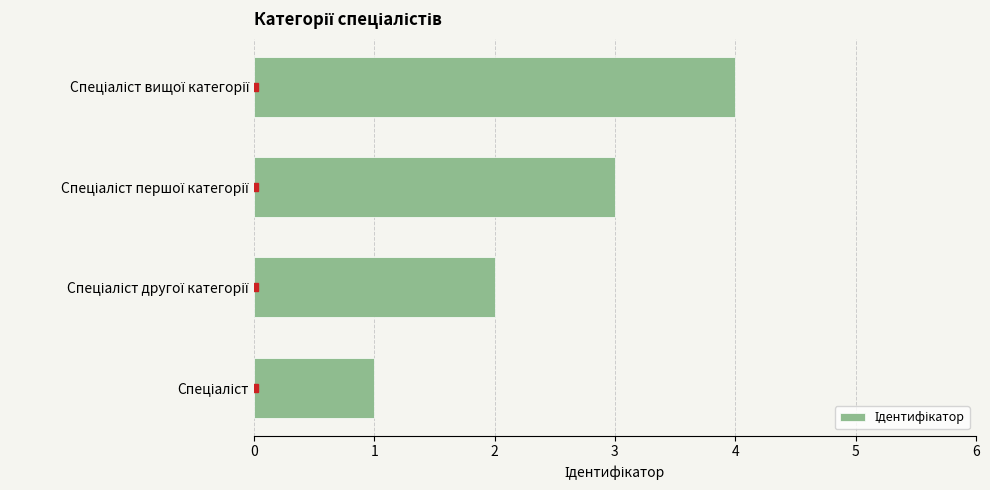

What is the greatest value displayed?

4